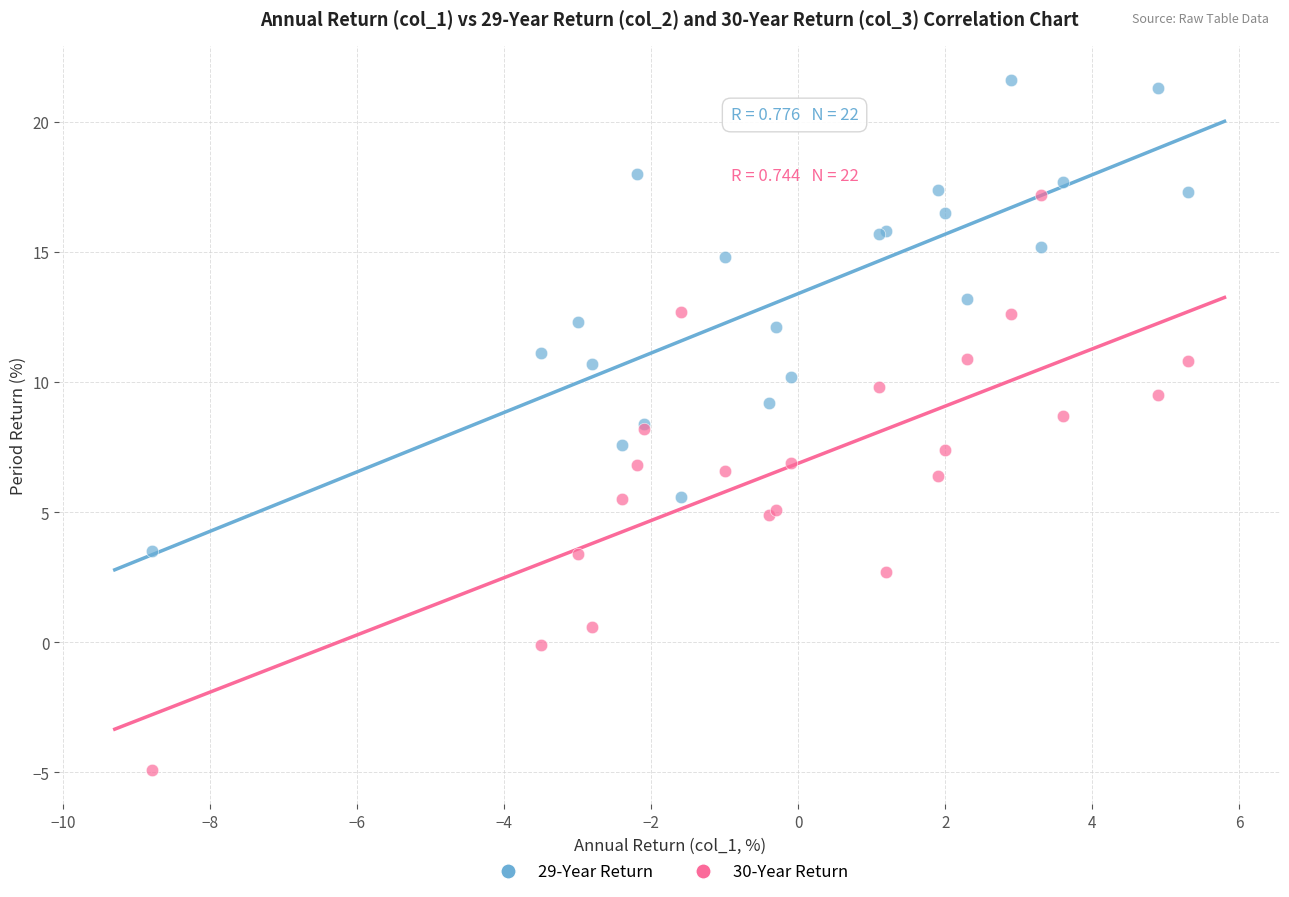

Which series reaches the minimum Y coordinate?

30-Year Return